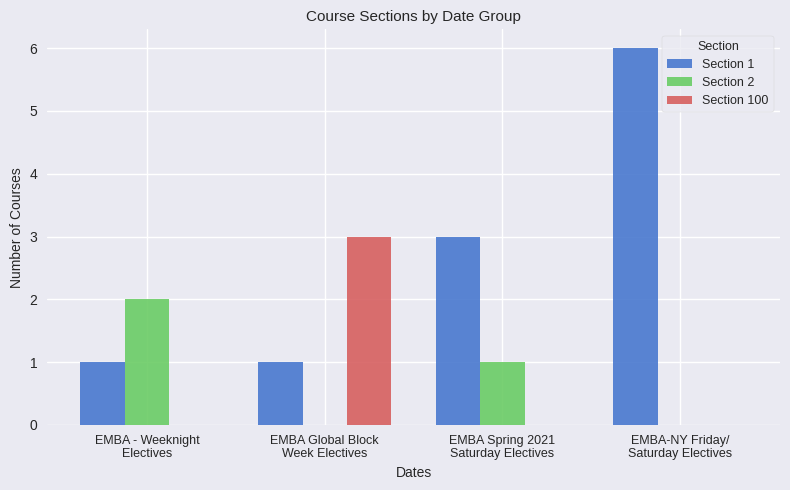

True or false: Section 1 has a value of 6 at EMBA-NY Friday/
Saturday Electives.

True